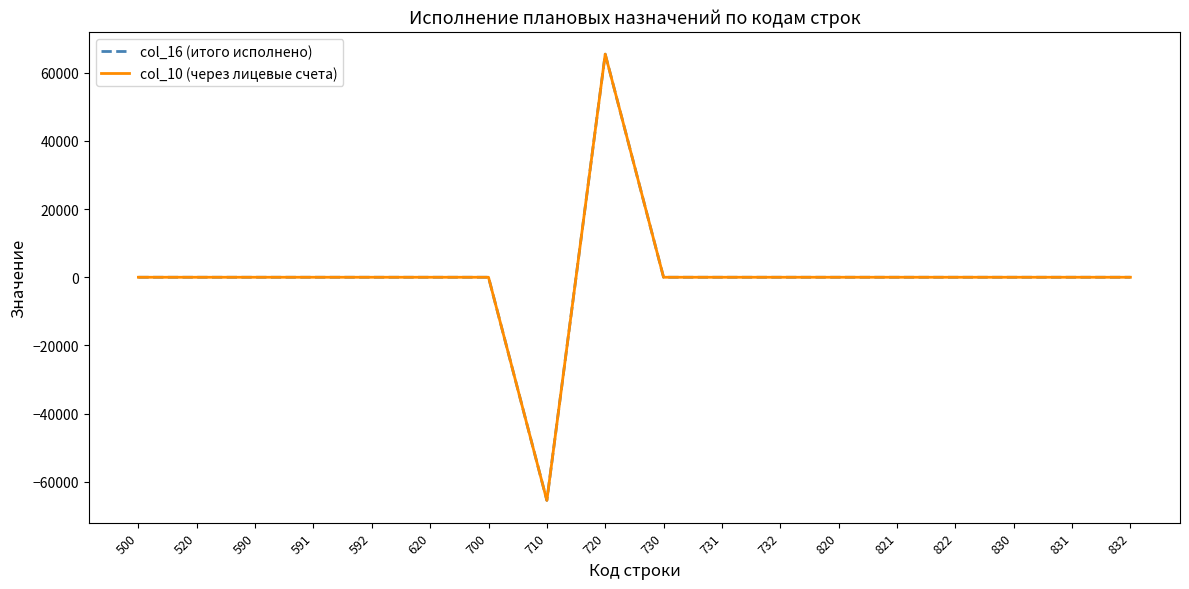

Between 500 and 821, which is larger?

500